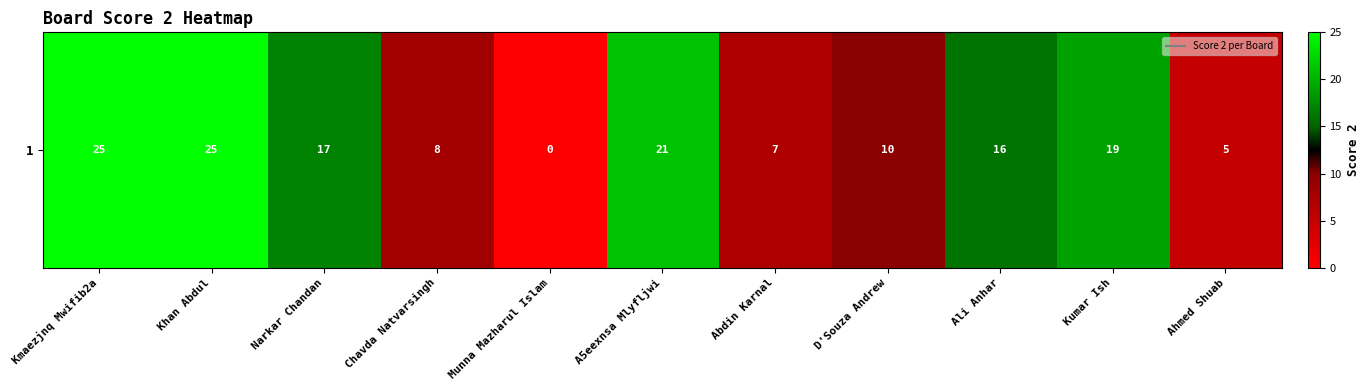

Reading right to left, list all the values displayed in this chart.

5	19	16	10	7	21	0	8	17	25	25